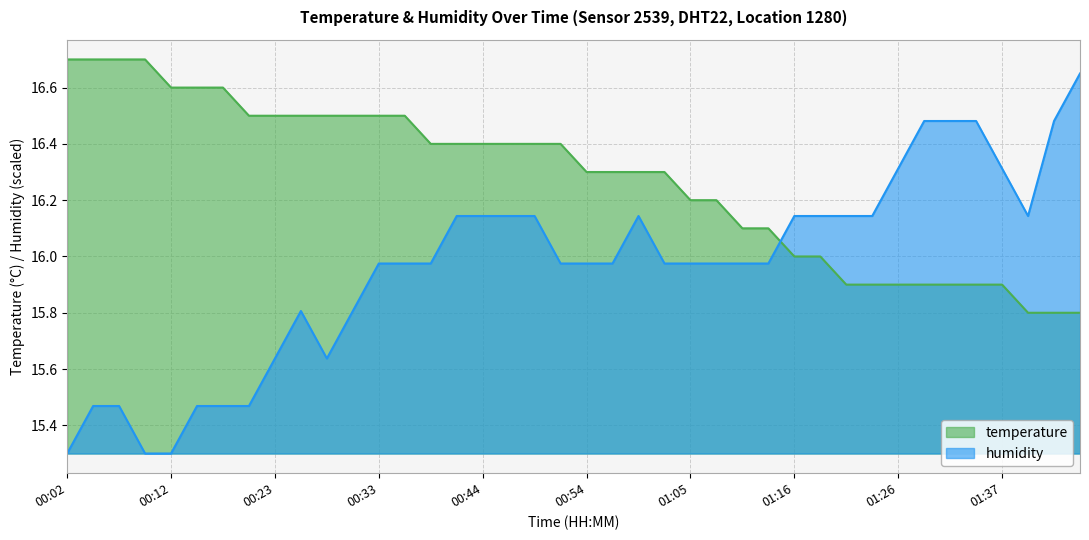

What is the total value across all series at 00:49?

32.5